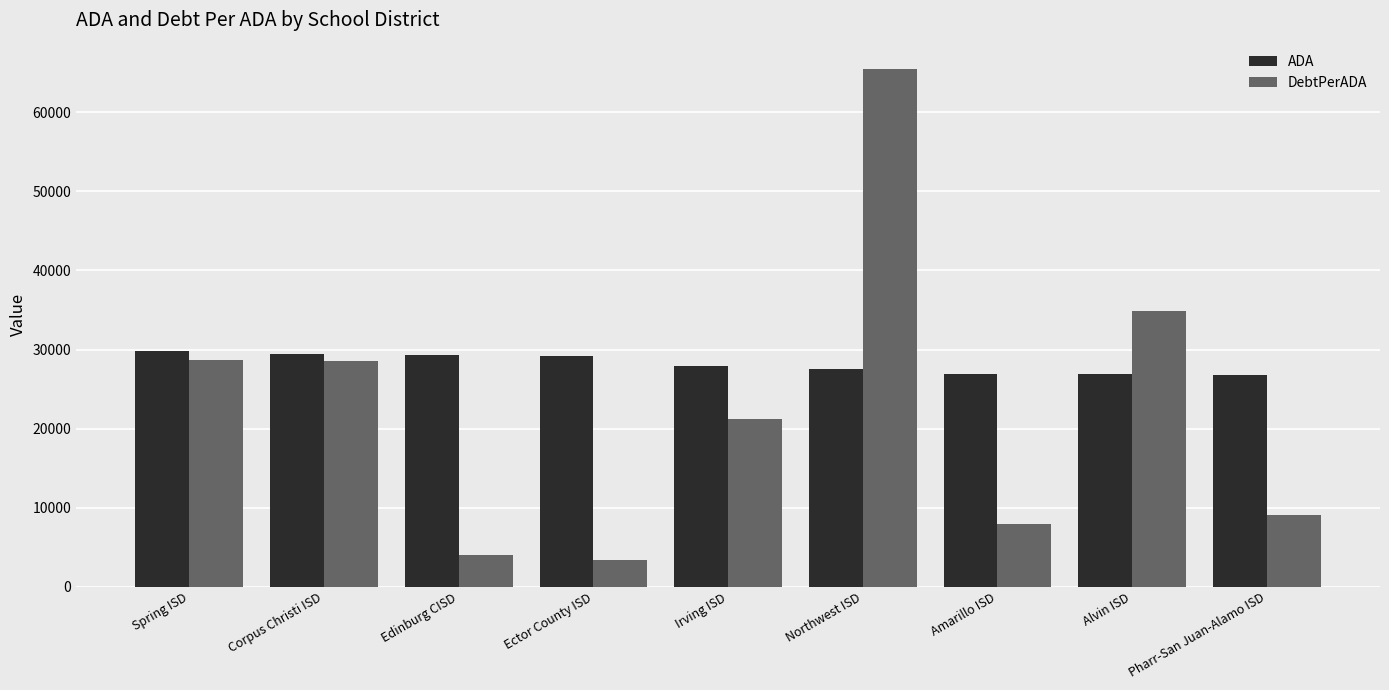

What is the spread (max minus min) of values at Alvin ISD?

7958.9